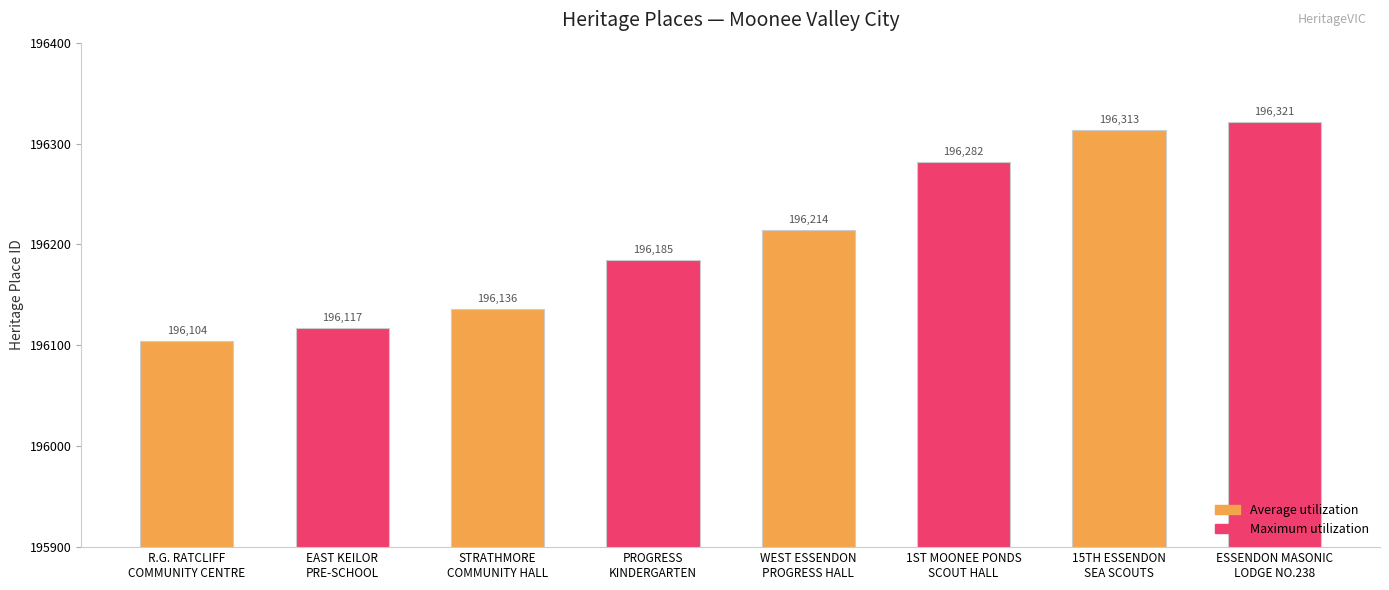

At which category is the sum across all series the highest?

15TH ESSENDON
SEA SCOUTS